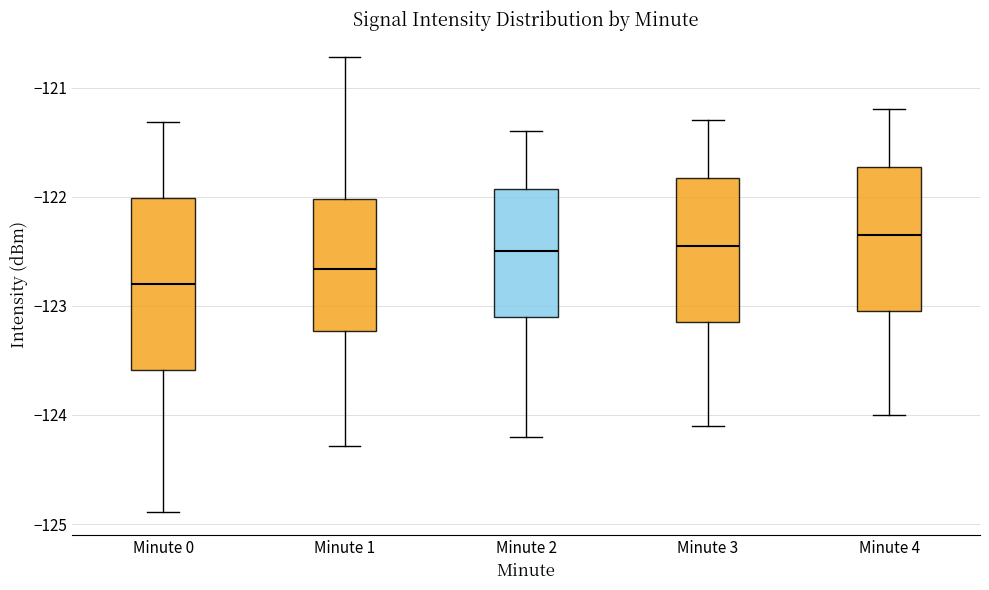

Comparing the boxes themselves (not the whiskers), which one is the tallest?

Minute 0